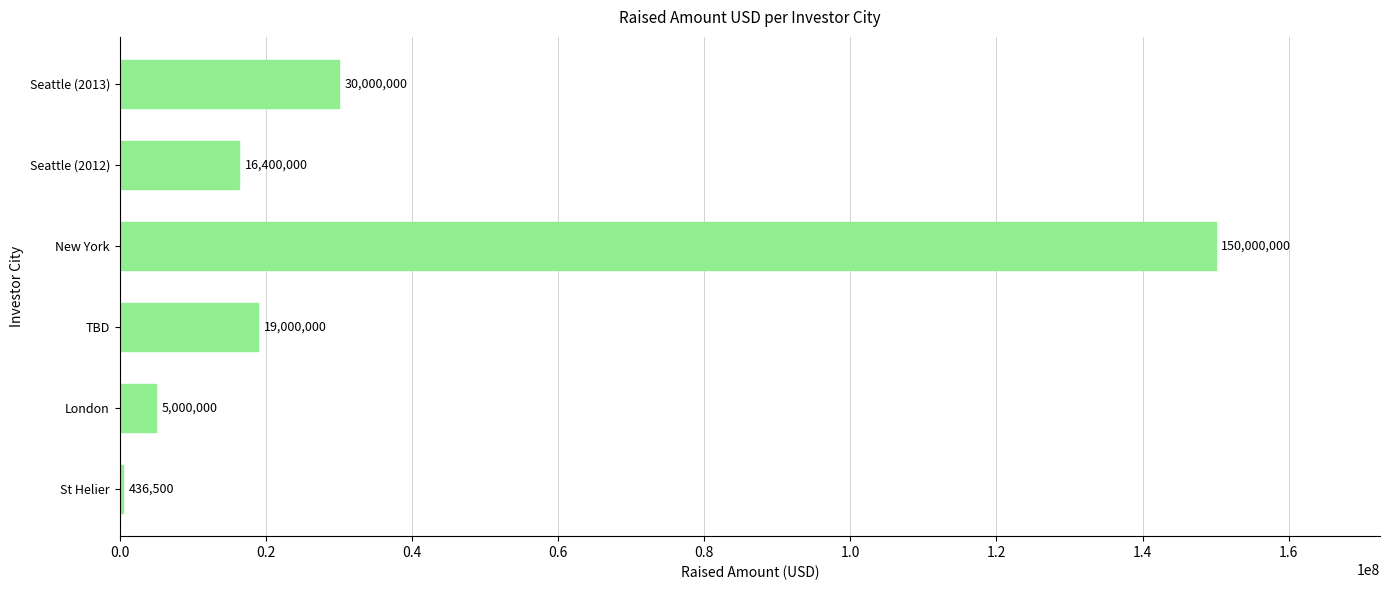

Between London and New York, which is larger?

New York